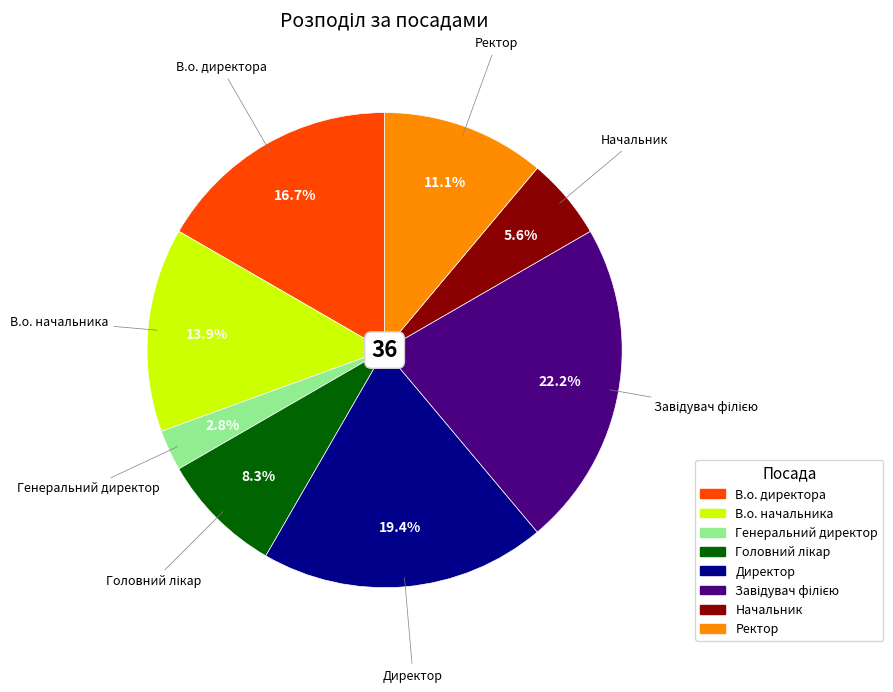

True or false: Директор accounts for 8% of the total.

False